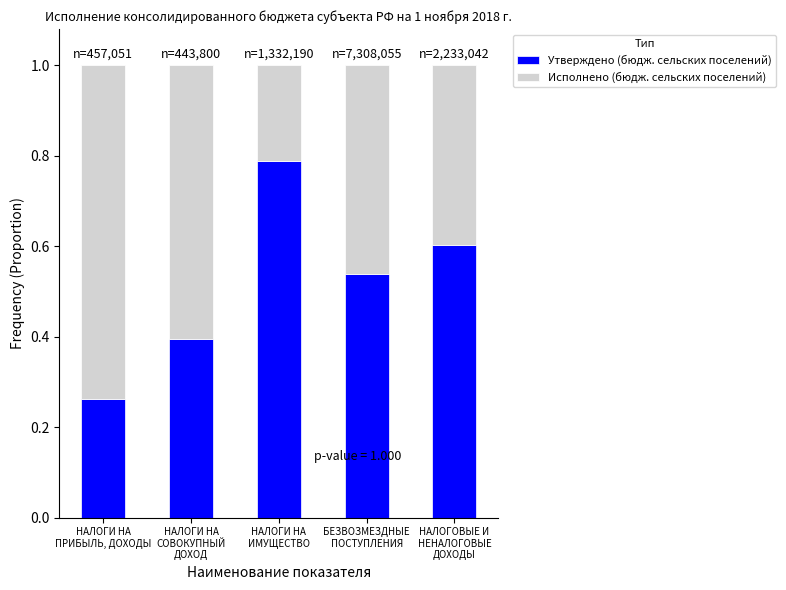

How many Утверждено (бюдж. сельских поселений) values are between 0 and 1?

5